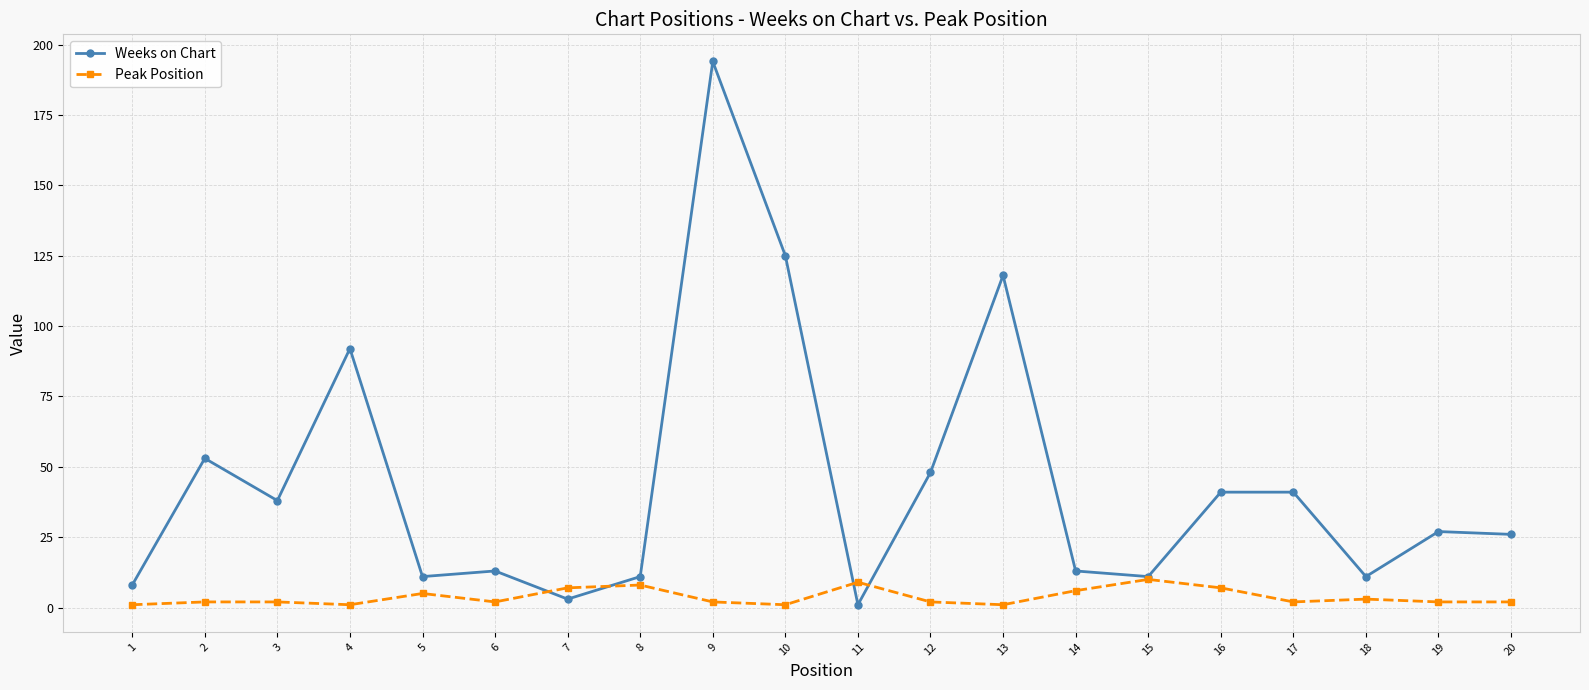

Reading left to right, what are all the values shown in this chart?

Weeks on Chart: 8	53	38	92	11	13	3	11	194	125	1	48	118	13	11	41	41	11	27	26
Peak Position: 1	2	2	1	5	2	7	8	2	1	9	2	1	6	10	7	2	3	2	2